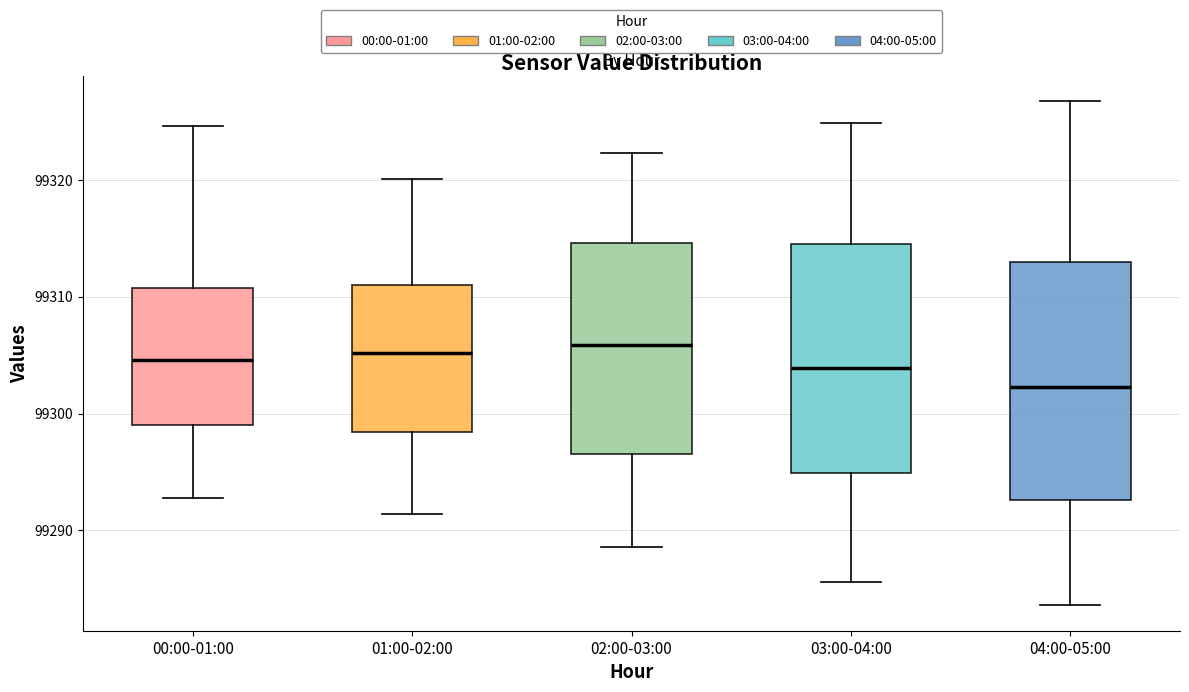

Reading left to right, transcribe this box plot: for each box, give where its median line is, the range the box spans, and where its two whiskers end, as read against the y-axis. The values are not printed on the chart, so give them approximately, as read against the axis.

00:00-01:00: median 99305, box 99299 to 99311, whiskers 99293 to 99325
01:00-02:00: median 99305, box 99298 to 99311, whiskers 99291 to 99320
02:00-03:00: median 99306, box 99297 to 99315, whiskers 99289 to 99322
03:00-04:00: median 99304, box 99295 to 99315, whiskers 99286 to 99325
04:00-05:00: median 99302, box 99293 to 99313, whiskers 99284 to 99327